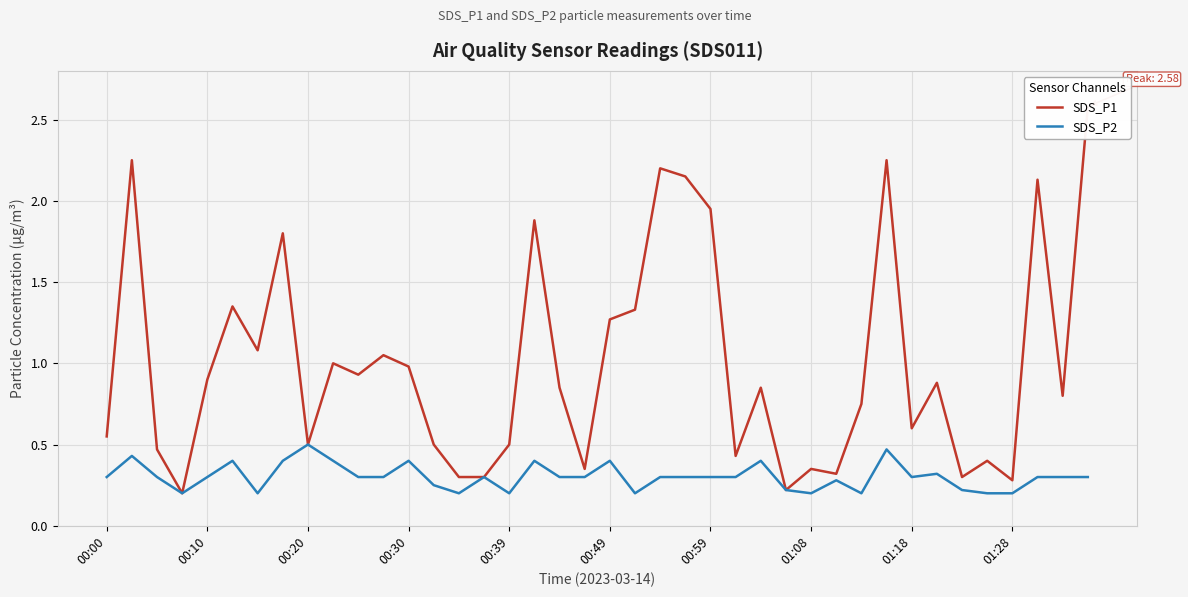

What is the sum of all SDS_P2 values?

12.1